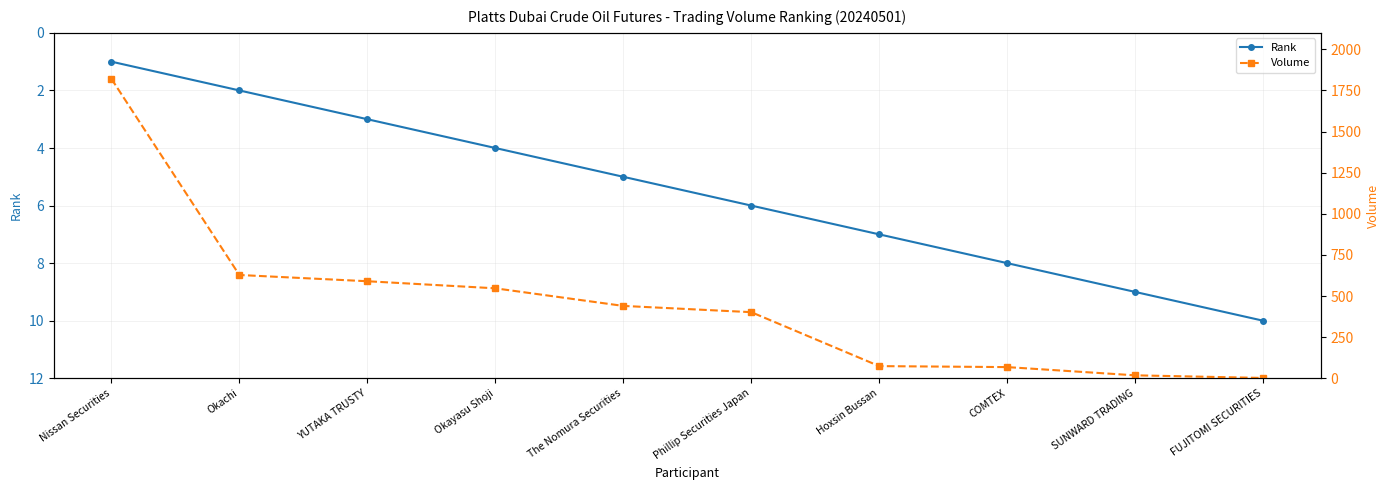

What is the total value across all series at Nissan Securities?

1822